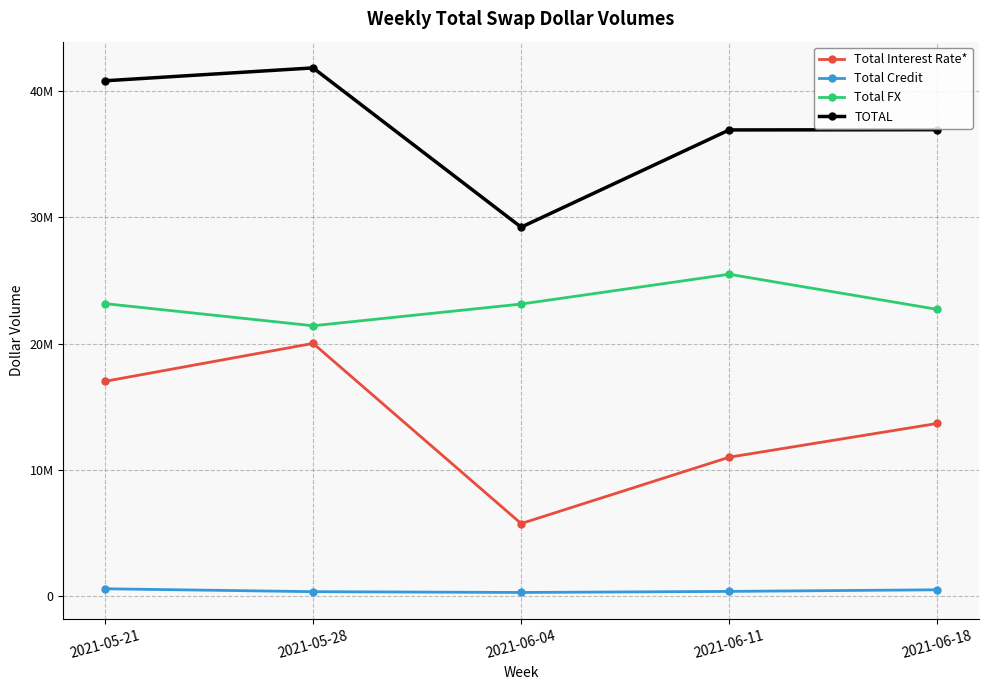

Does the chart have visible grid lines?

Yes